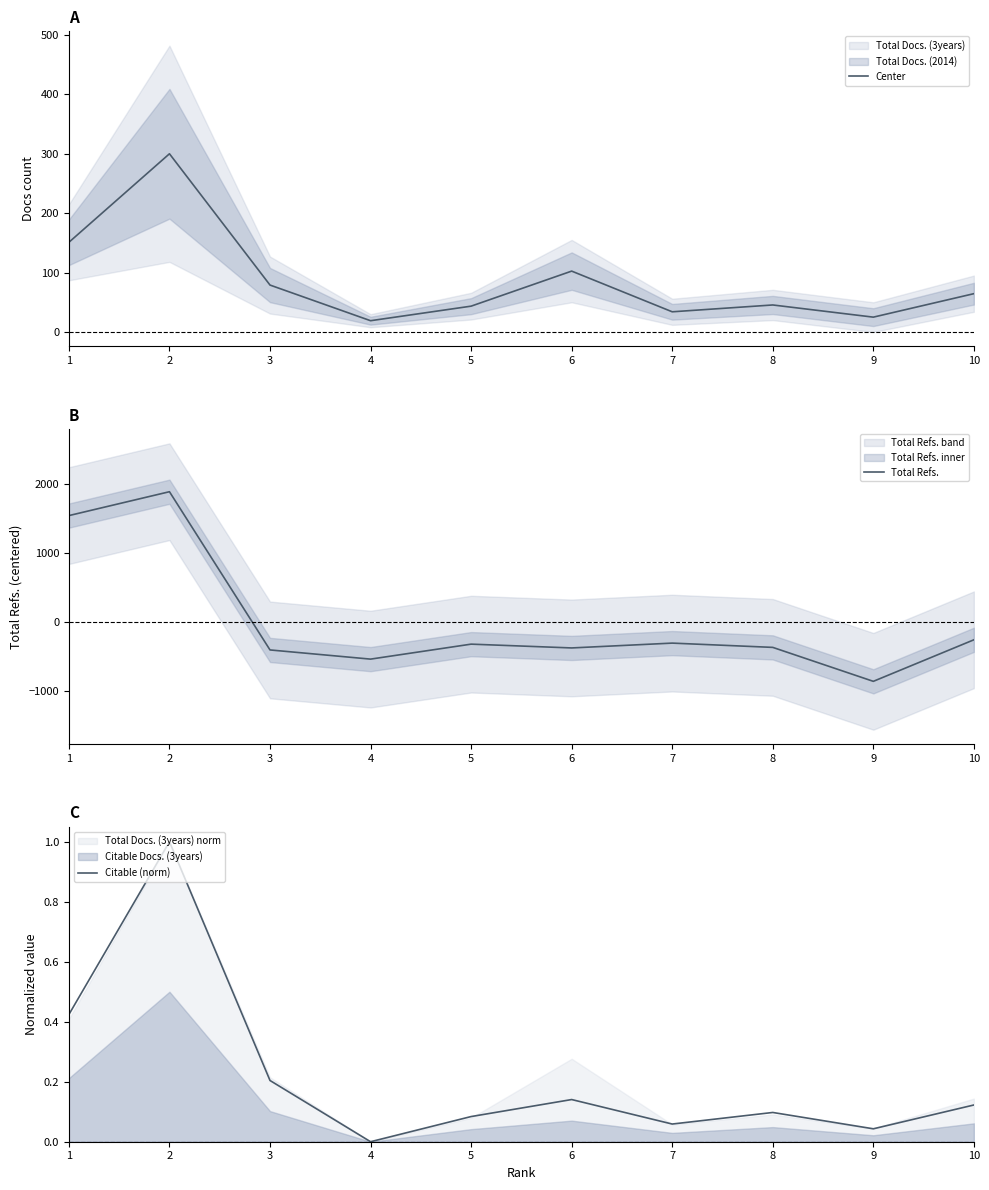

Reading right to left, list all the values displayed in this chart.

Center: 64.5	25.0	45.5	34.0	102.5	43.5	19.0	79.0	300.0	151.0
Total Refs.: -257.8	-859.8	-367.8	-305.8	-375.8	-320.8	-537.8	-404.8	1888.2	1542.2
Citable (norm): 0.1	0.0	0.1	0.1	0.1	0.1	0.0	0.2	1.0	0.4